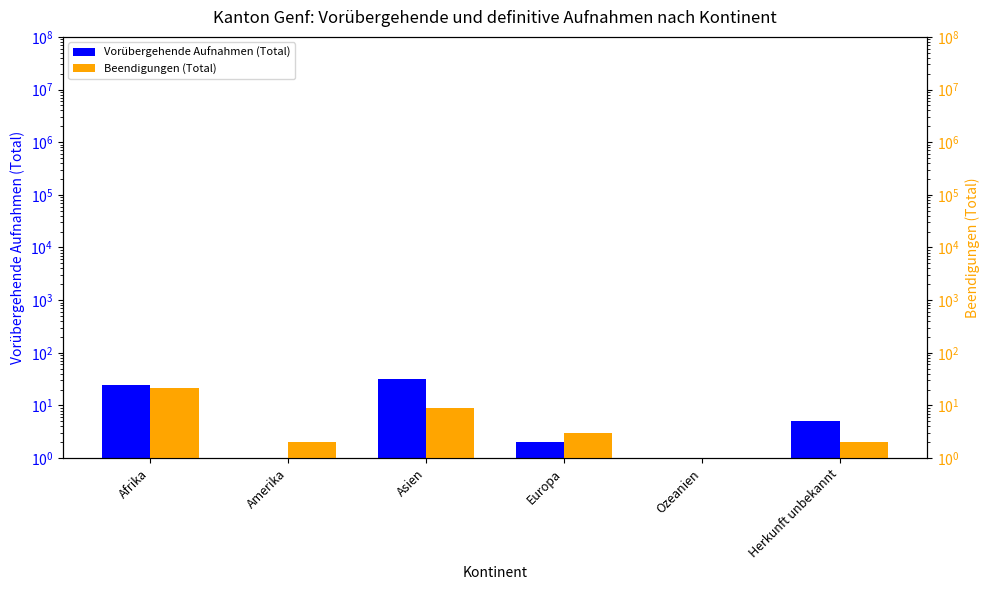

What is the label of the 1st bar from the right?

Herkunft unbekannt